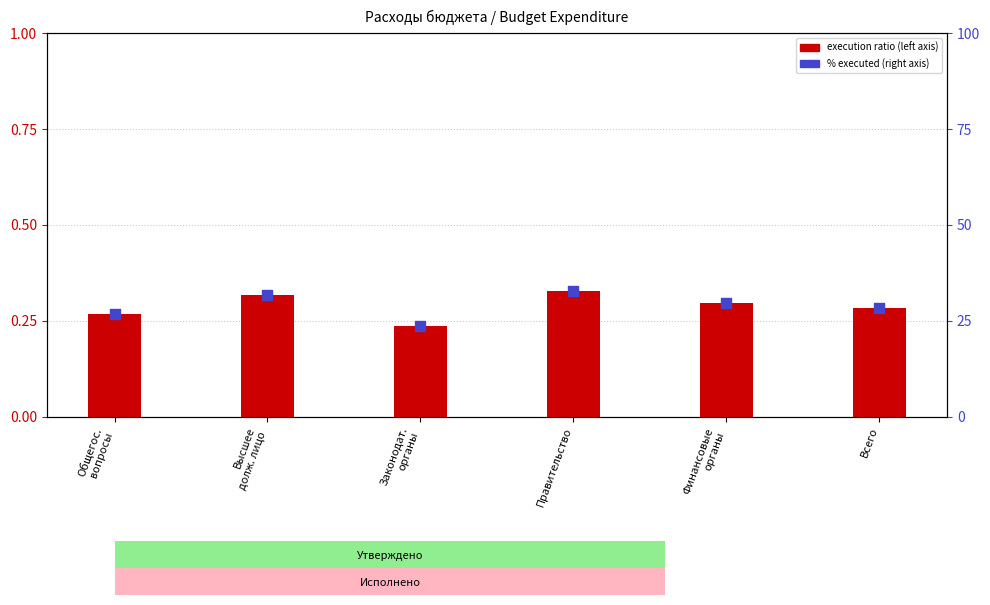

Which series contains the highest Y value?

% executed